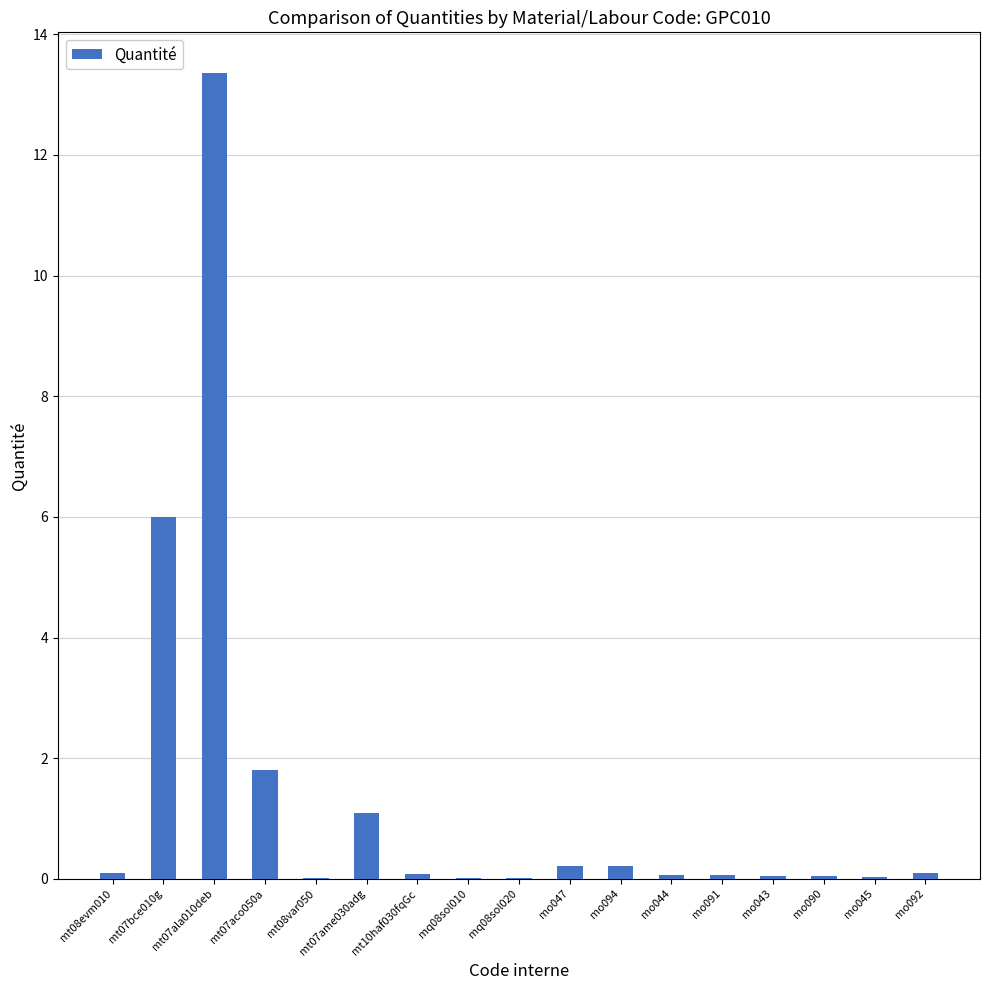

Is it true that the value at mo043 is 0.0?

True